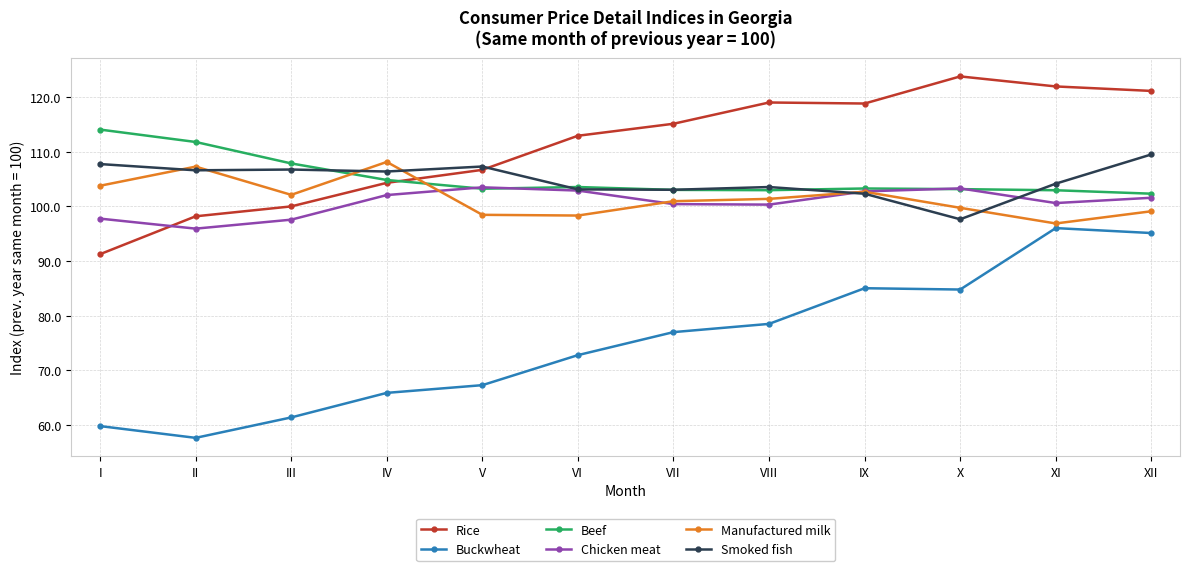

What is the difference between the maximum and minimum values in the Manufactured milk series?

11.3